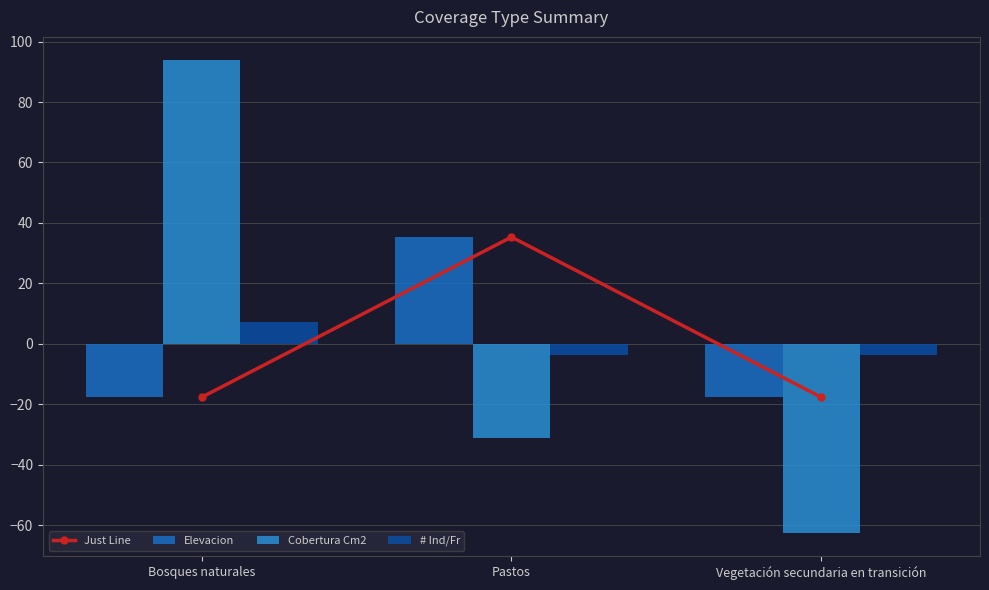

What position from the left is Bosques naturales?

1